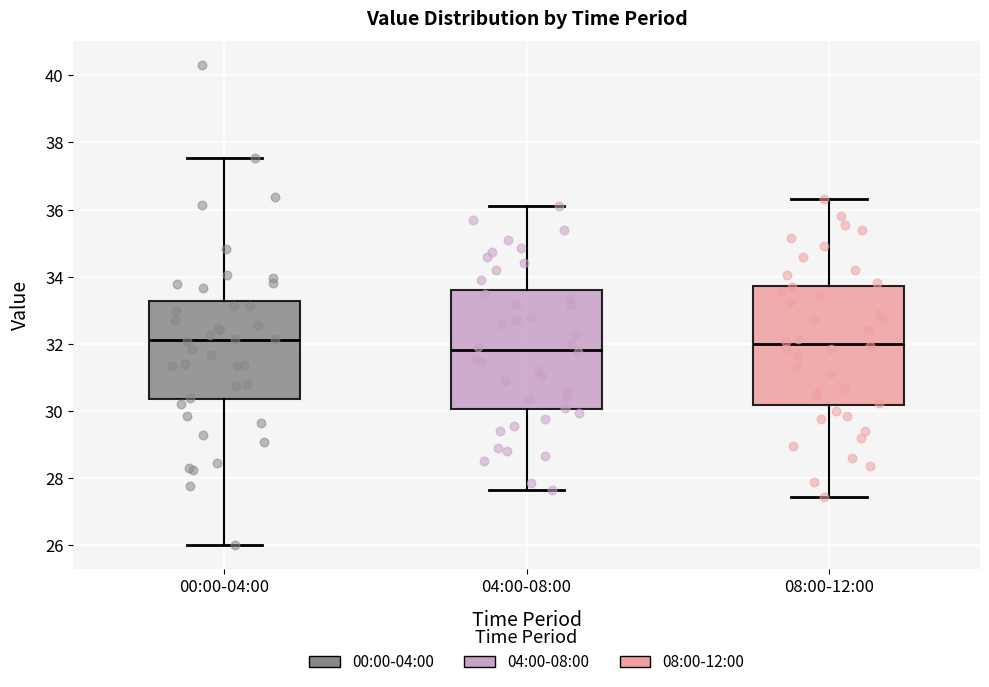

Reading left to right, read every box against the y-axis: the position of its median line, the range the box covers, and the ends of its whiskers. The values are not printed on the chart, so give them approximately, as read against the axis.

00:00-04:00: median 32.2, box 30.4 to 33.2, whiskers 26.0 to 37.6
04:00-08:00: median 31.8, box 30.0 to 33.6, whiskers 27.6 to 36.2
08:00-12:00: median 32.0, box 30.2 to 33.8, whiskers 27.4 to 36.4